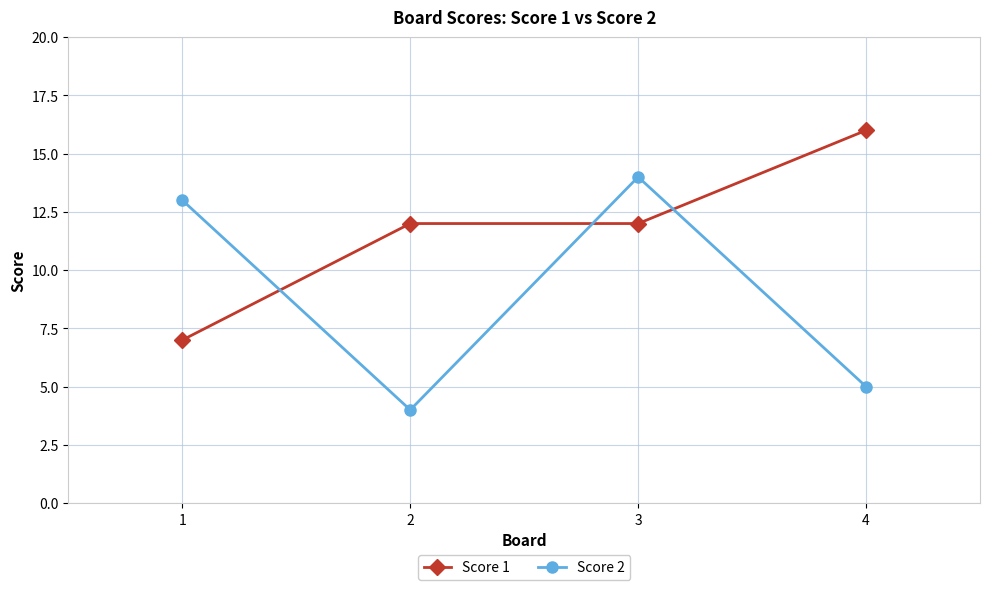

Which series changed the most between 3 and 4?

Score 2